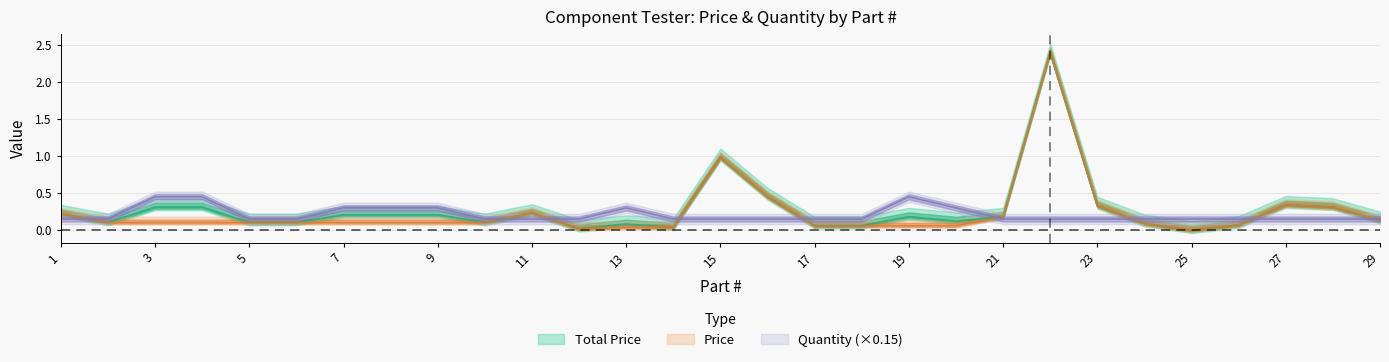

True or false: Price and Total Price intersect in this chart.

False